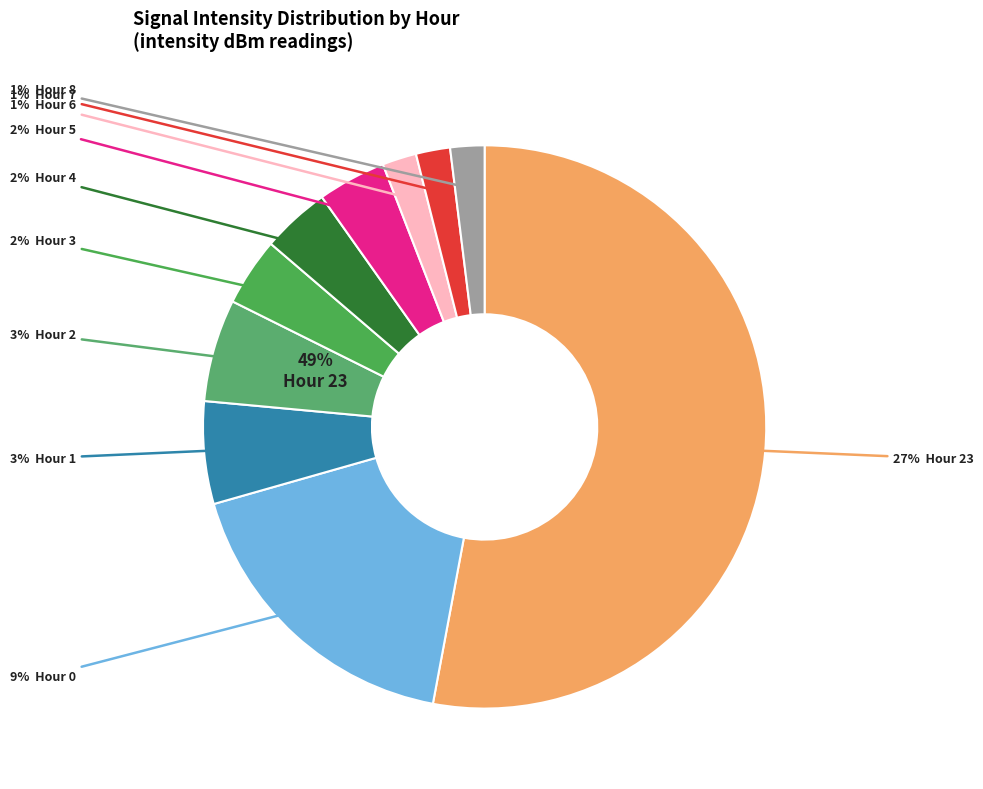

Do Hour 8 and Hour 23 together represent more than half of the pie?

Yes